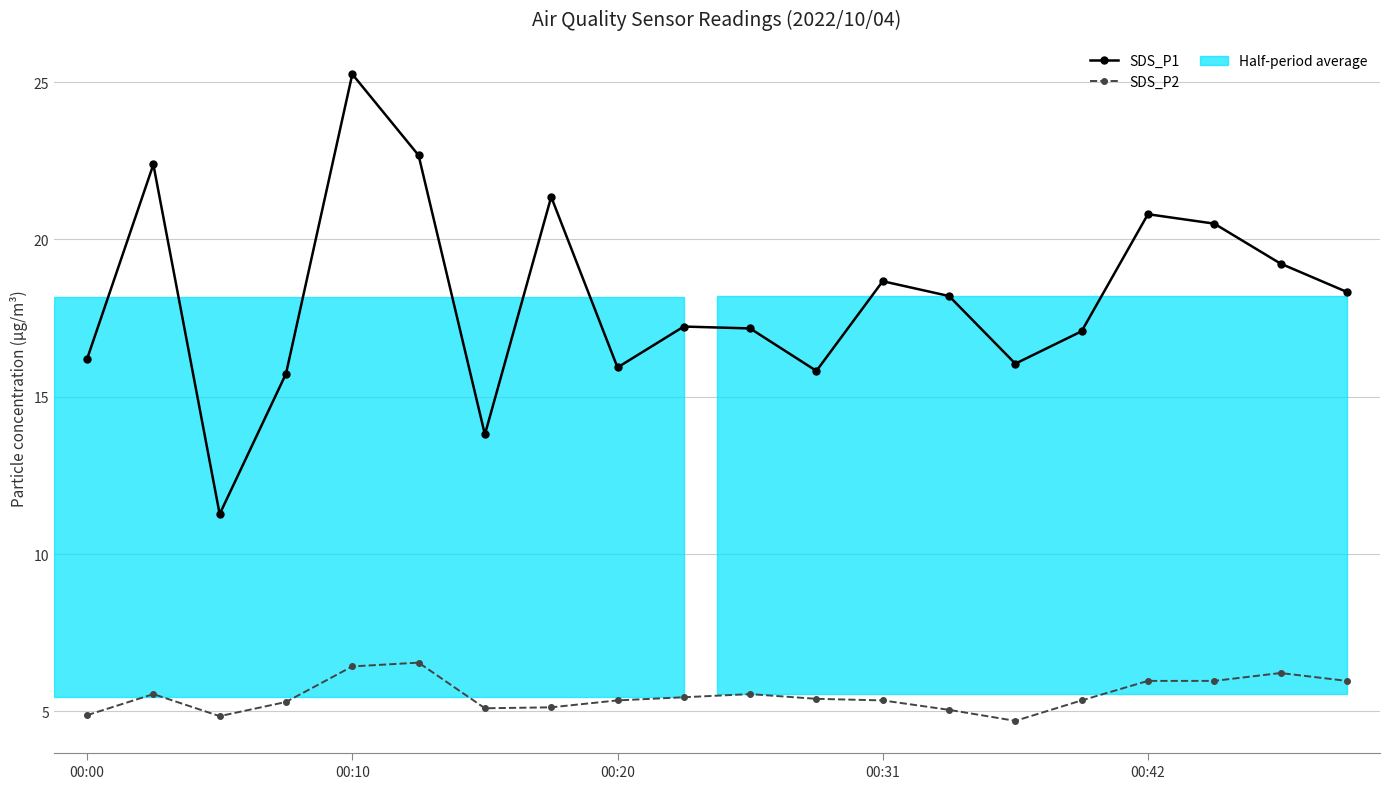

What is the average value of the SDS_P2 series?

5.5